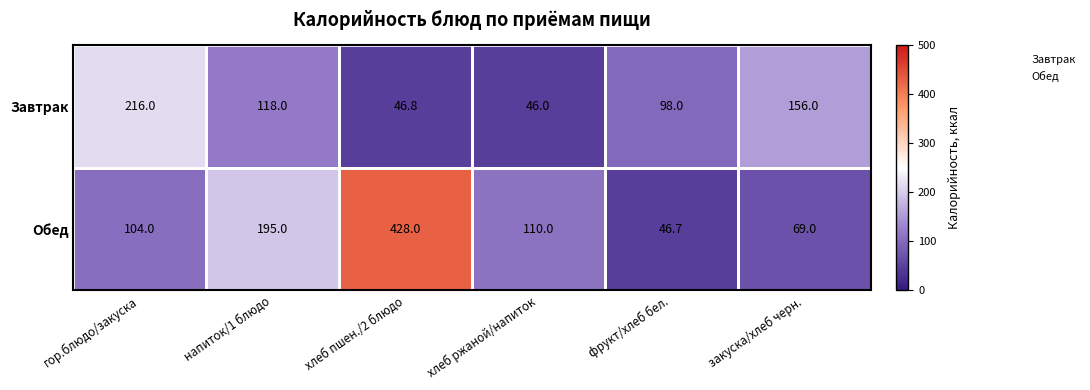

What is the sum of all Обед values?

952.7